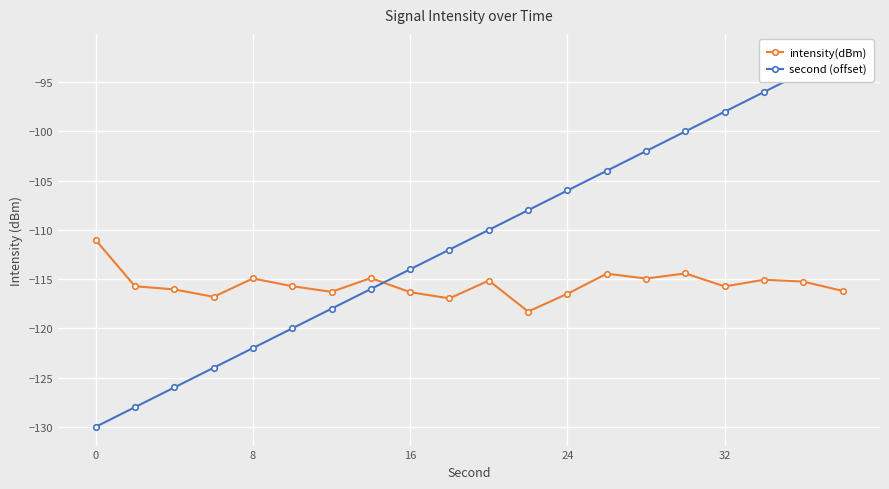

In intensity(dBm), how many points are higher than both neighbors (excluding endpoints)?

6